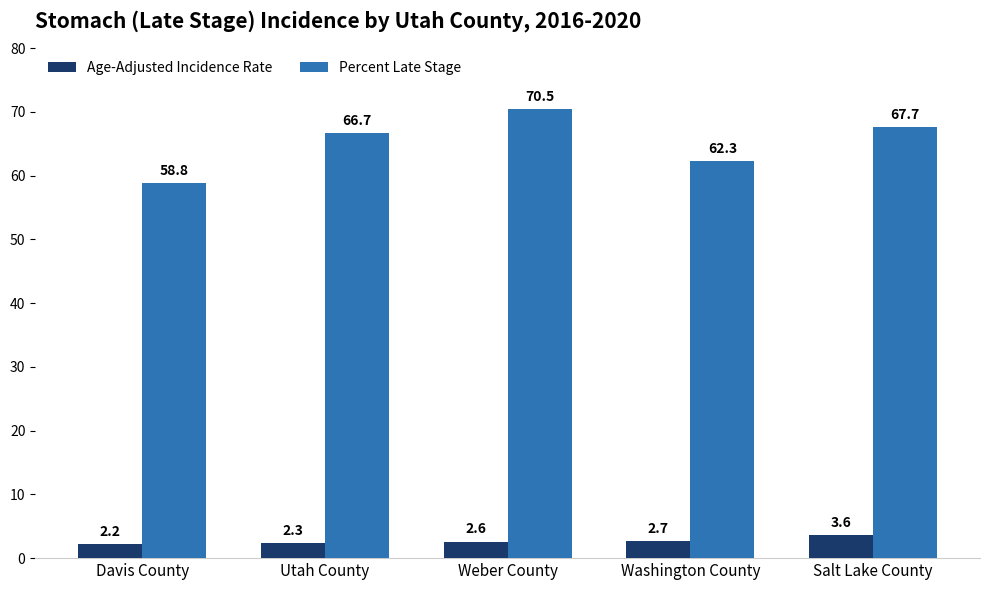

How many series are shown in this chart?

2